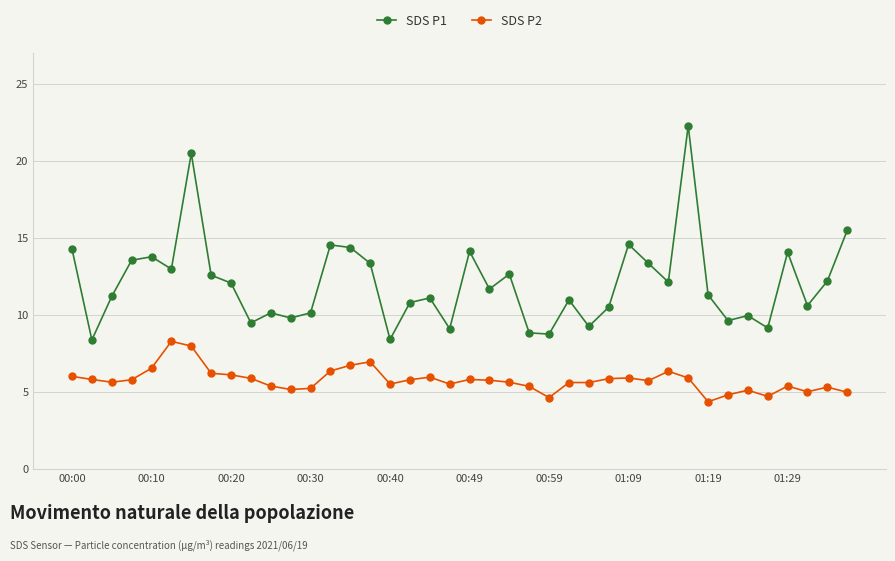

Which series has the widest spread of values?

SDS P1